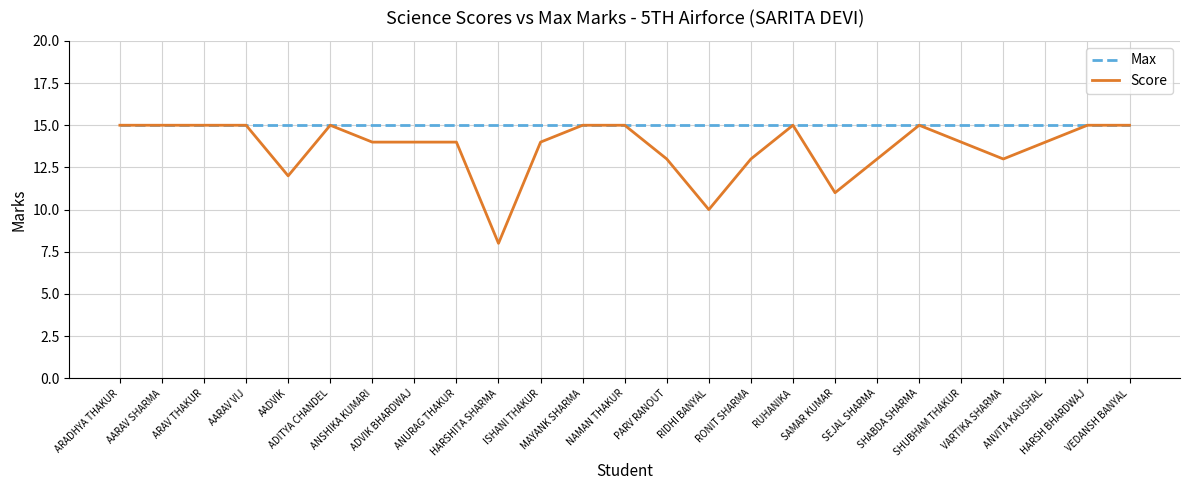

Which series has the largest total across all categories?

Max